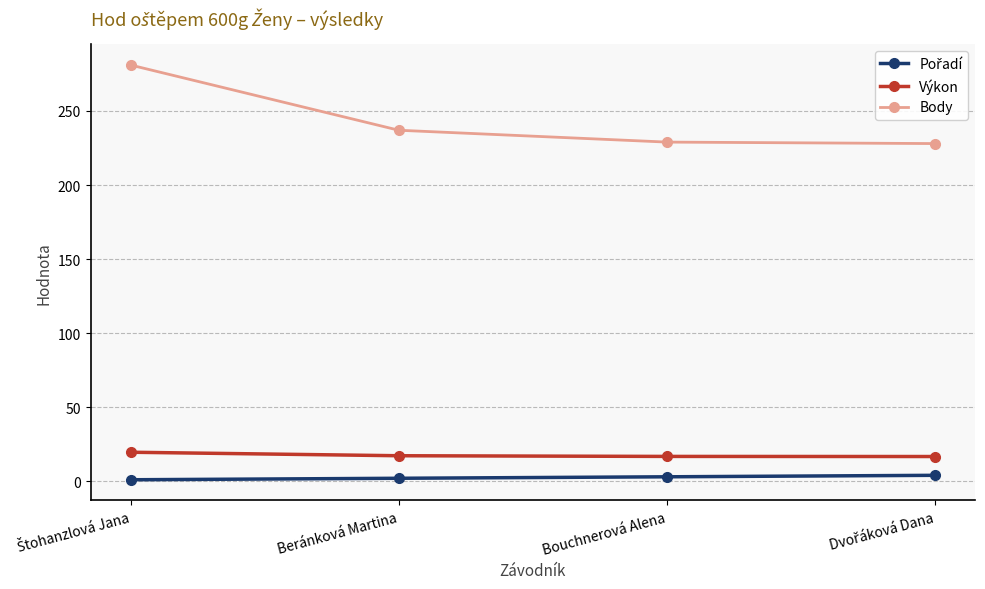

What is the greatest value displayed?

281.0